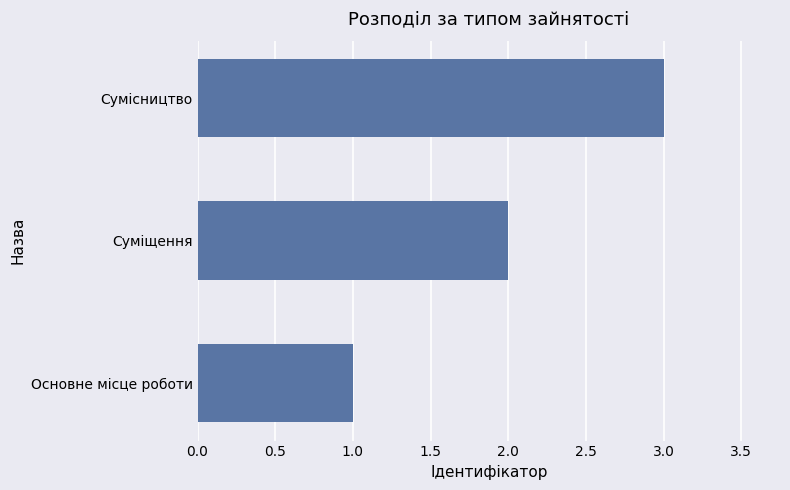

Count the values in the range 1 to 3.

3